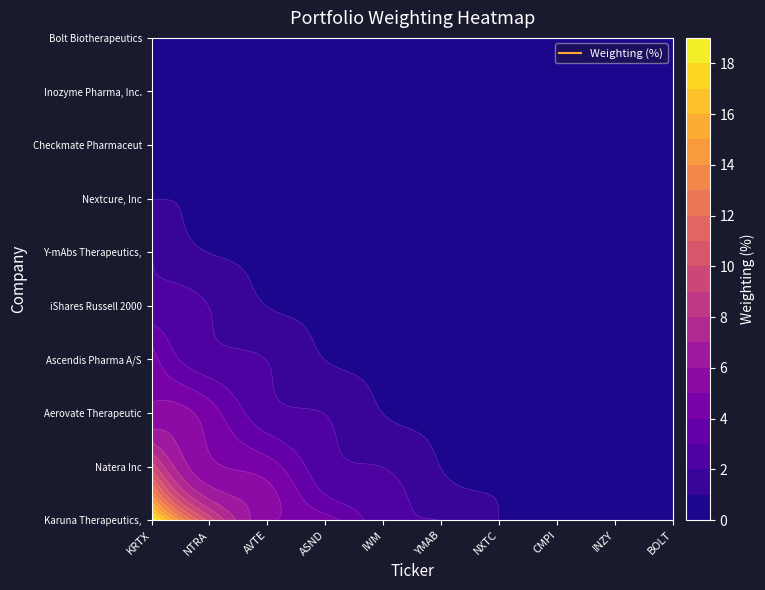

The value of Y-mAbs Therapeutics, Inc at 7 is 0.5. True or false?

True